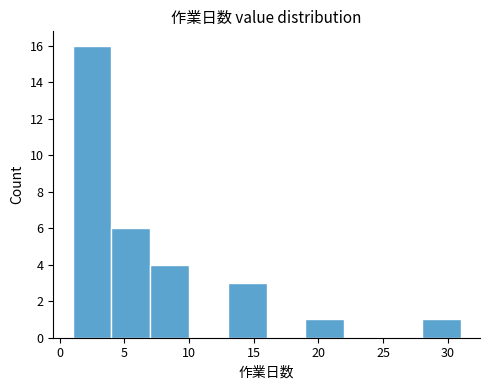

How tall is the bar that spans 7 to 10 on the x-axis? The values are not printed on the chart, so give them approximately, as read against the axis.

4